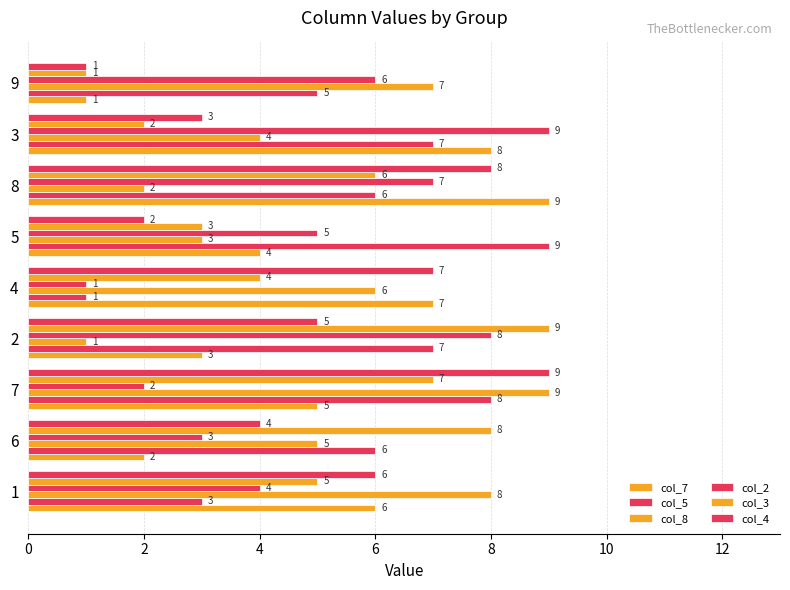

How many data points in col_5 are less than 6?

3